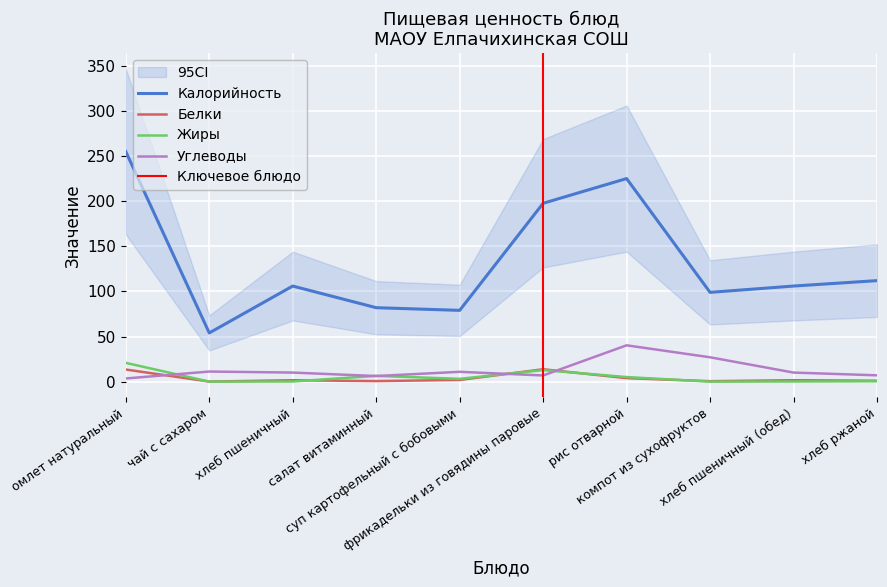

Which series has the largest range (max minus min)?

Калорийность